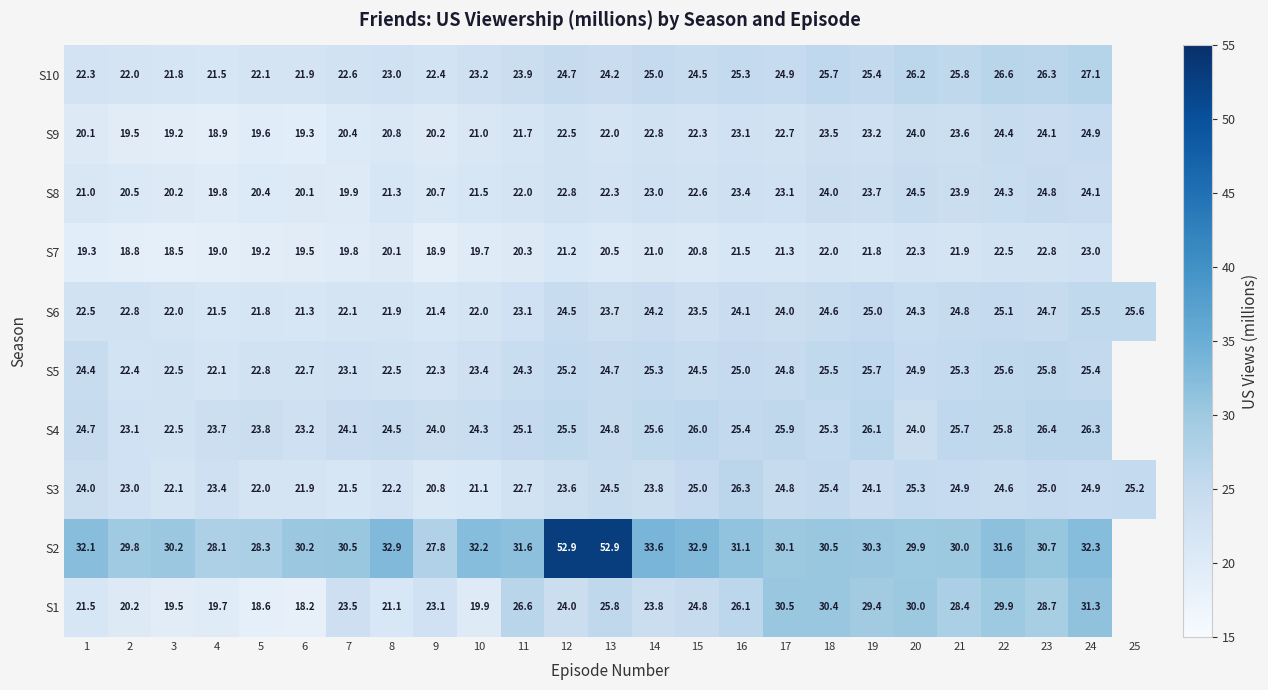

At which label does S6 first exceed 23?

11